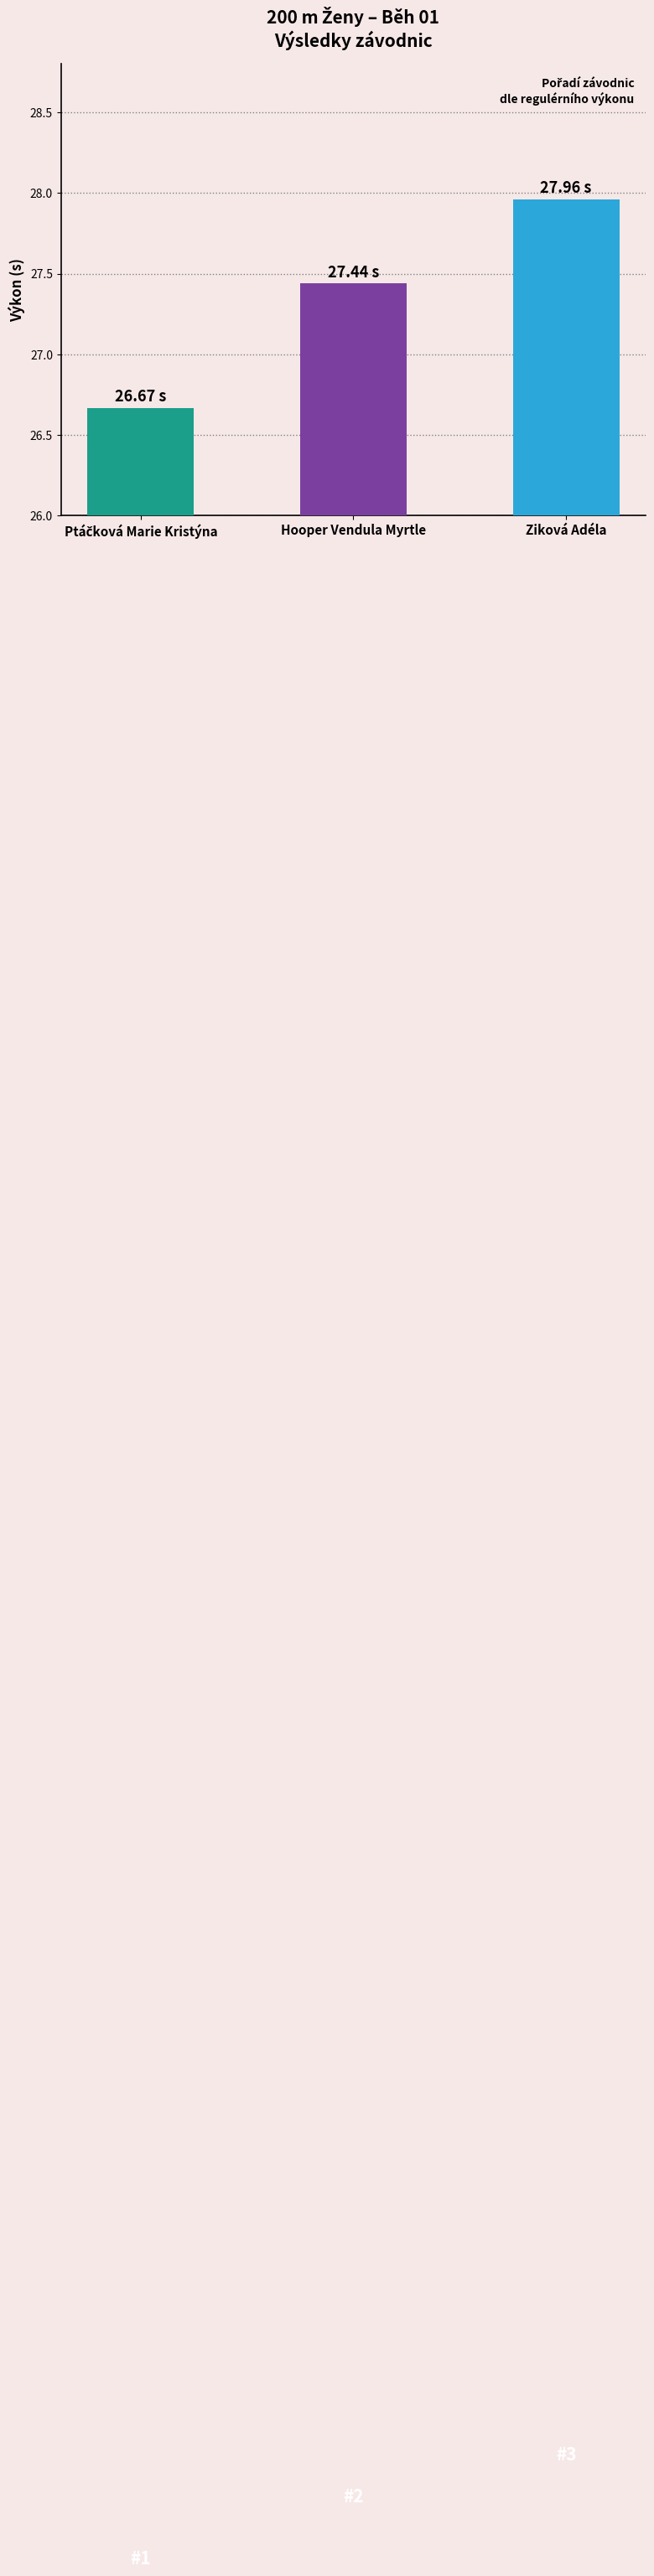

Which label corresponds to the largest value in the chart?

Ziková Adéla